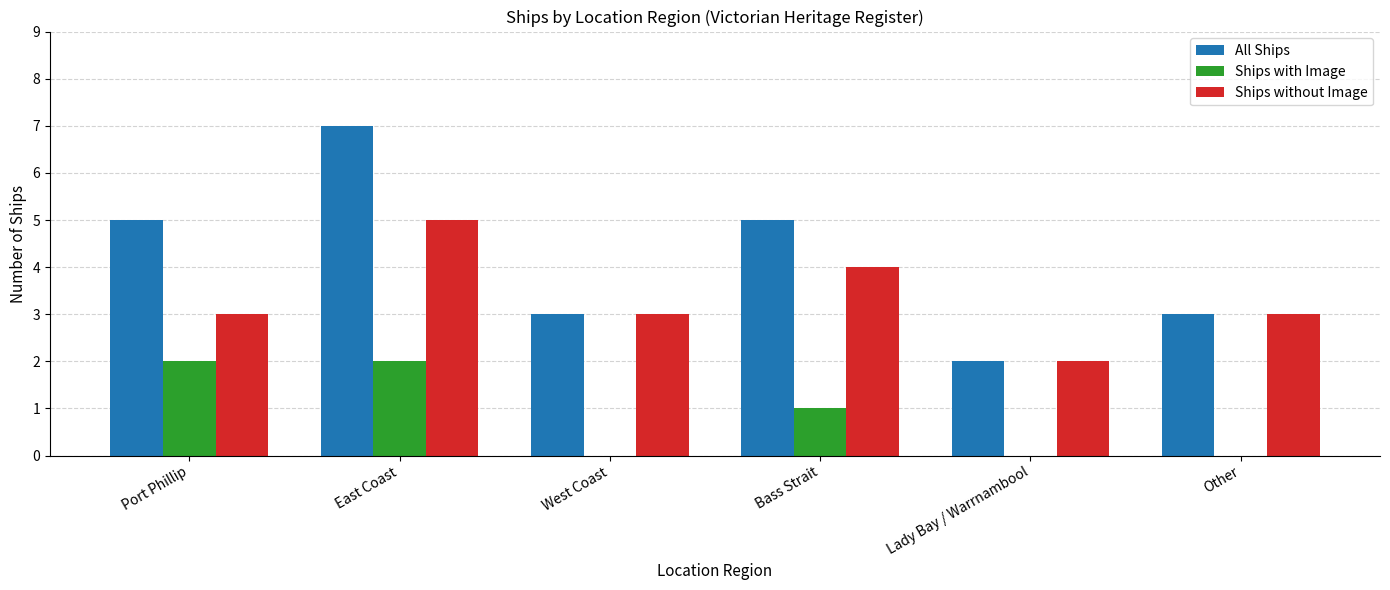

At which category is the sum across all series the highest?

East Coast